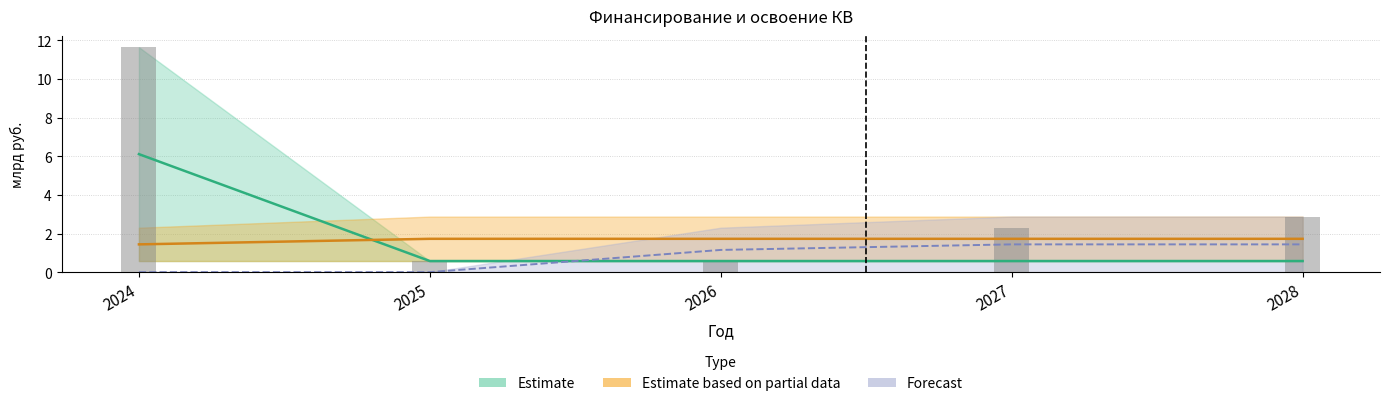

At which category is the sum across all series the highest?

2024